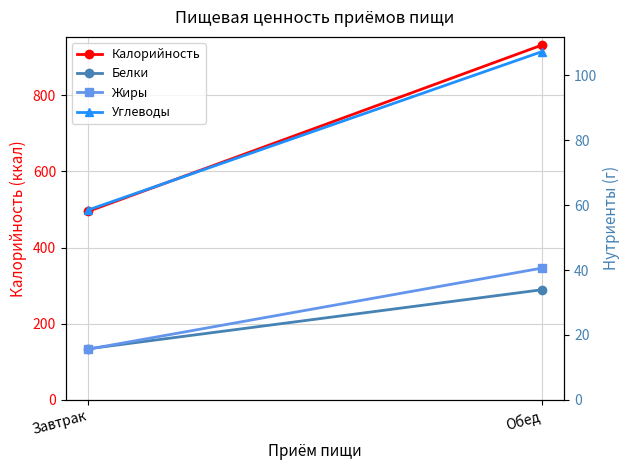

What is the difference between the Жиры values at Обед and Завтрак?

25.0